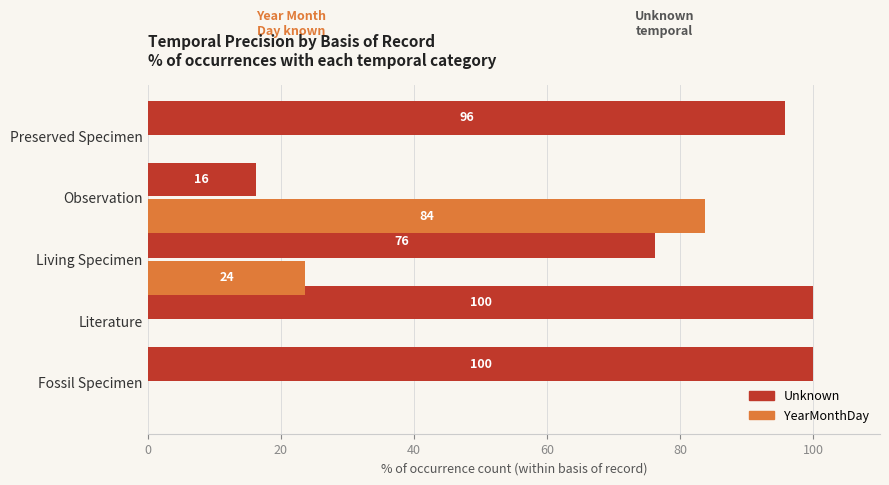

Which series has the largest total across all categories?

Unknown